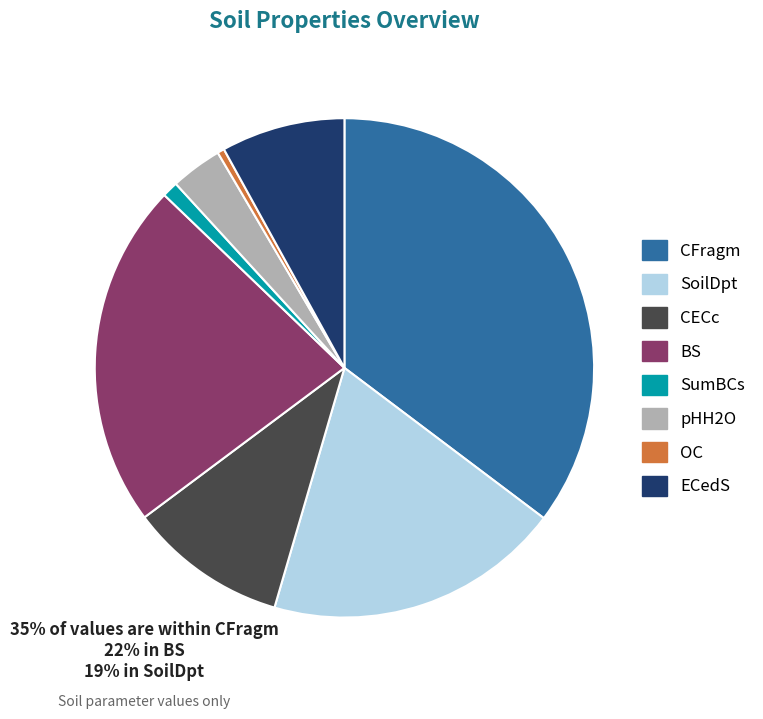

Does any single category account for the majority?

No